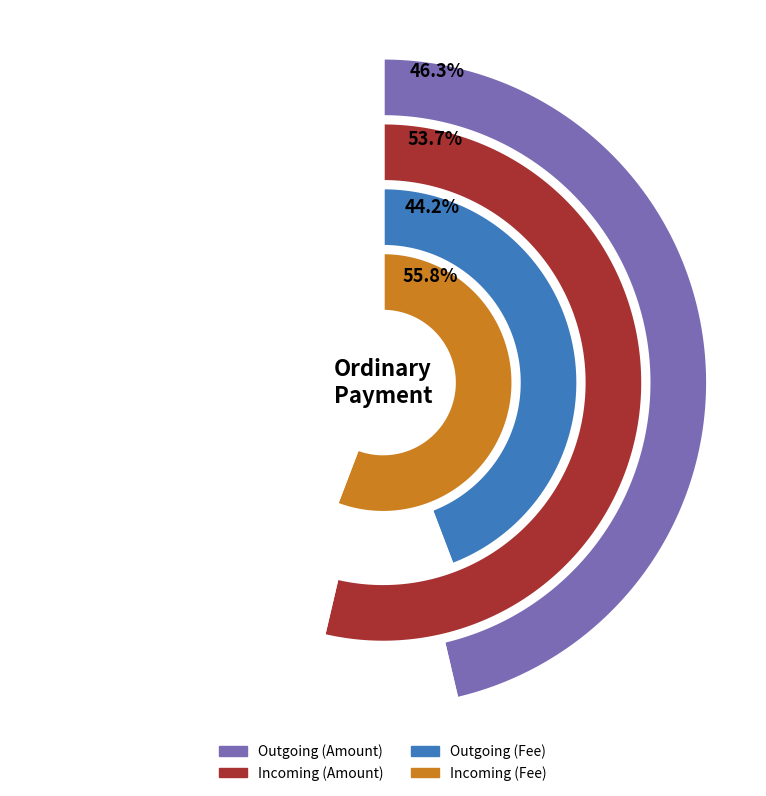

Is there any slice that represents more than half of the pie?

No